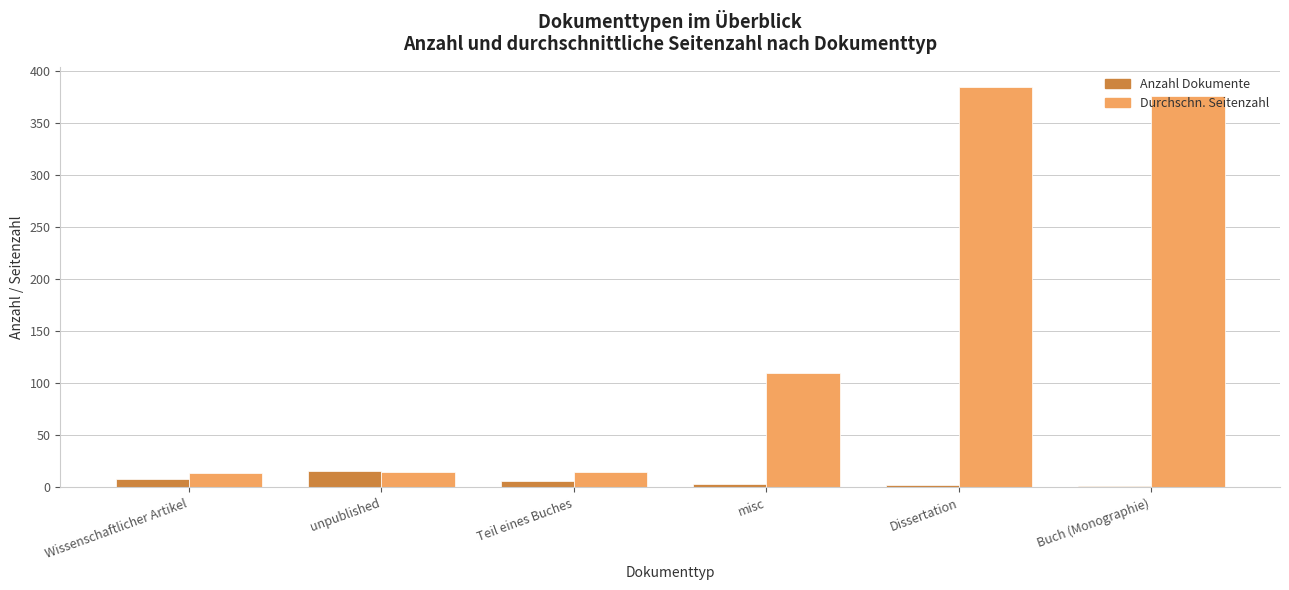

What is the sum of the Anzahl Dokumente values at Dissertation and misc?

5